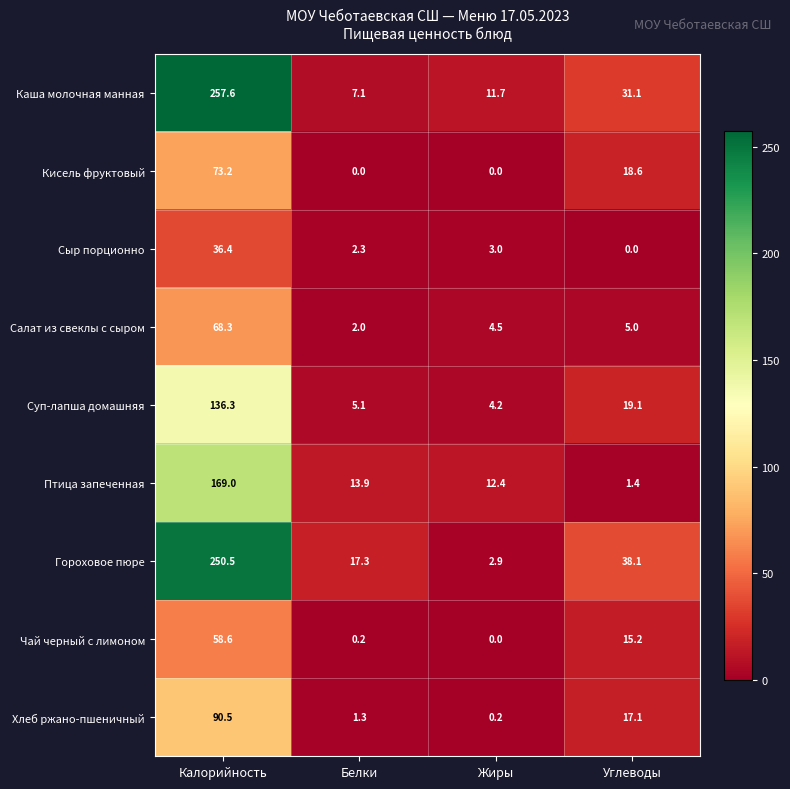

Is it true that Птица запеченная equals 13.9 at Белки?

True